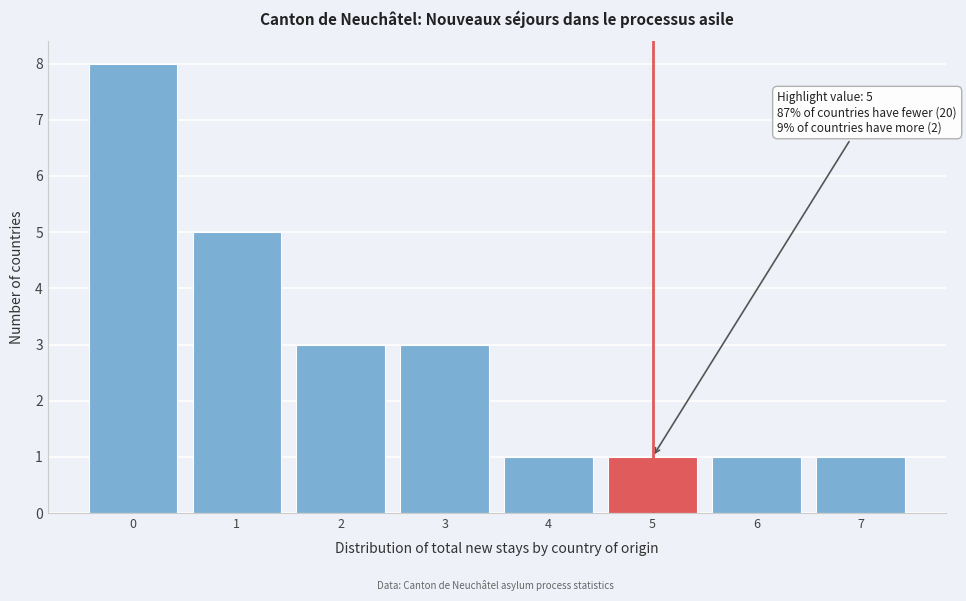

Reading right to left, extract all data points from this chart.

1	1	1	1	3	3	5	8